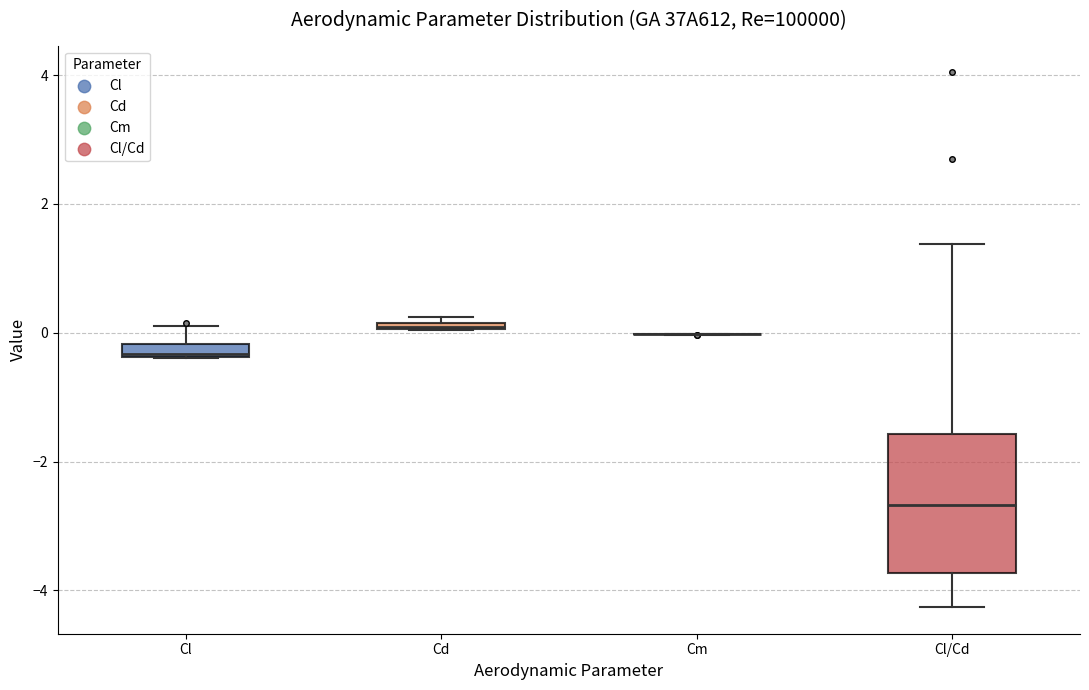

Where is the upper edge of the box for Cd on the y-axis? The values are not printed on the chart, so give them approximately, as read against the axis.

0.2